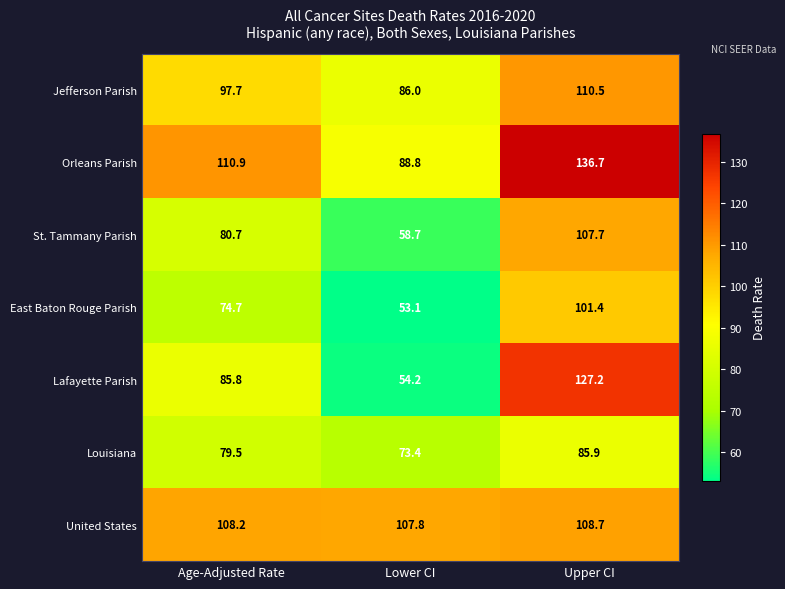

Reading right to left, what are all the values shown in this chart?

Jefferson Parish: Upper CI=110.5	Lower CI=86.0	Age-Adjusted Rate=97.7
Orleans Parish: Upper CI=136.7	Lower CI=88.8	Age-Adjusted Rate=110.9
St. Tammany Parish: Upper CI=107.7	Lower CI=58.7	Age-Adjusted Rate=80.7
East Baton Rouge Parish: Upper CI=101.4	Lower CI=53.1	Age-Adjusted Rate=74.7
Lafayette Parish: Upper CI=127.2	Lower CI=54.2	Age-Adjusted Rate=85.8
Louisiana: Upper CI=85.9	Lower CI=73.4	Age-Adjusted Rate=79.5
United States: Upper CI=108.7	Lower CI=107.8	Age-Adjusted Rate=108.2